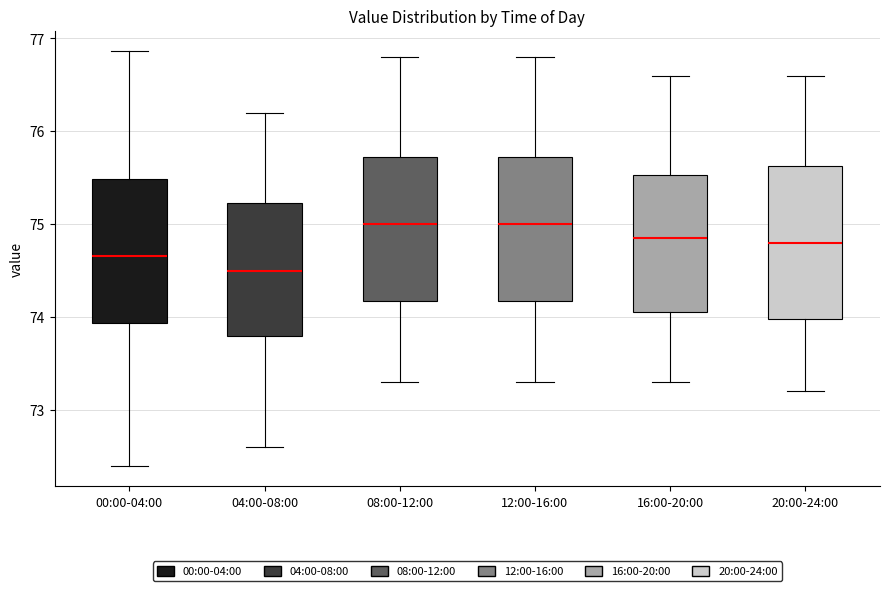

Reading left to right, transcribe this box plot: for each box, give where its median line is, the range the box spans, and where its two whiskers end, as read against the y-axis. The values are not printed on the chart, so give them approximately, as read against the axis.

00:00-04:00: median 74.7, box 73.9 to 75.5, whiskers 72.4 to 76.9
04:00-08:00: median 74.5, box 73.8 to 75.2, whiskers 72.6 to 76.2
08:00-12:00: median 75.0, box 74.2 to 75.7, whiskers 73.3 to 76.8
12:00-16:00: median 75.0, box 74.2 to 75.7, whiskers 73.3 to 76.8
16:00-20:00: median 74.9, box 74.1 to 75.5, whiskers 73.3 to 76.6
20:00-24:00: median 74.8, box 74.0 to 75.6, whiskers 73.2 to 76.6